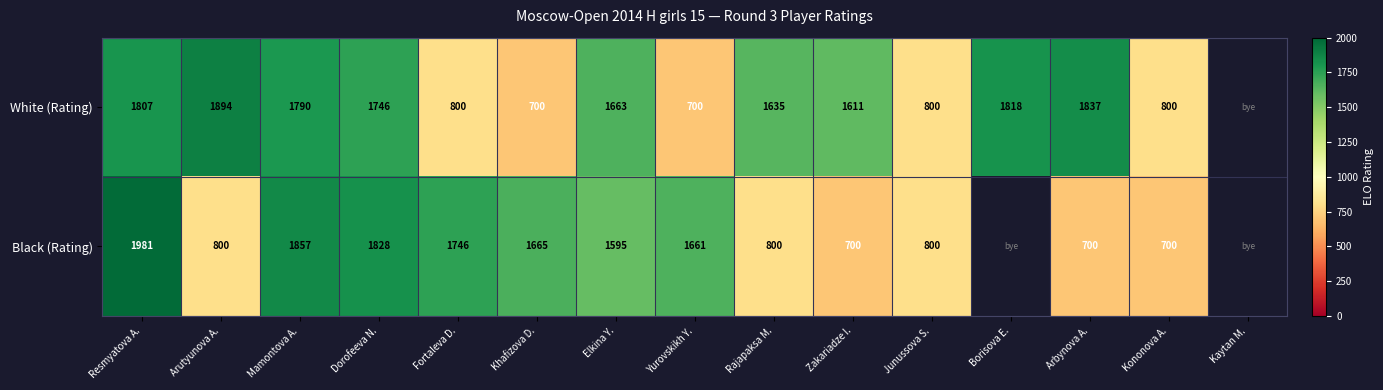

Rank the series at Fortaleva D. from highest to lowest value.

Black (Rating), White (Rating)